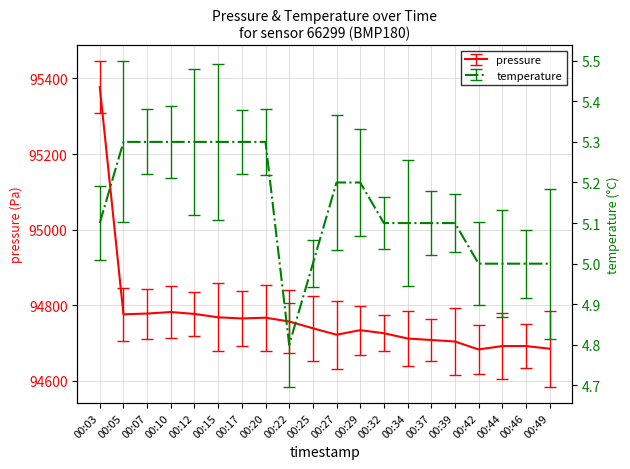

What is the difference between the maximum and second lowest values in the pressure series?

692.0